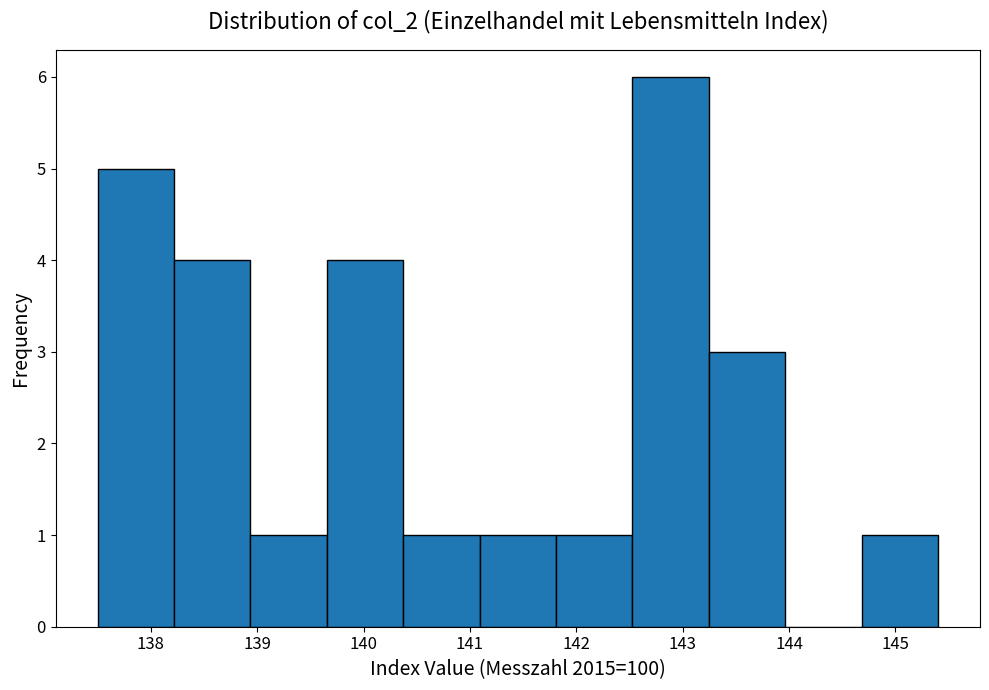

Reading left to right, list every bar in this chart as the range it spans on the x-axis followed by its height. Neither the bar edges nor the heights are printed on the chart, so give them approximately, as read against the axes.

137.5 to 138.2: 5
138.2 to 138.9: 4
138.9 to 139.7: 1
139.7 to 140.4: 4
140.4 to 141.1: 1
141.1 to 141.8: 1
141.8 to 142.5: 1
142.5 to 143.2: 6
143.2 to 144.0: 3
144.0 to 144.7: 0
144.7 to 145.4: 1